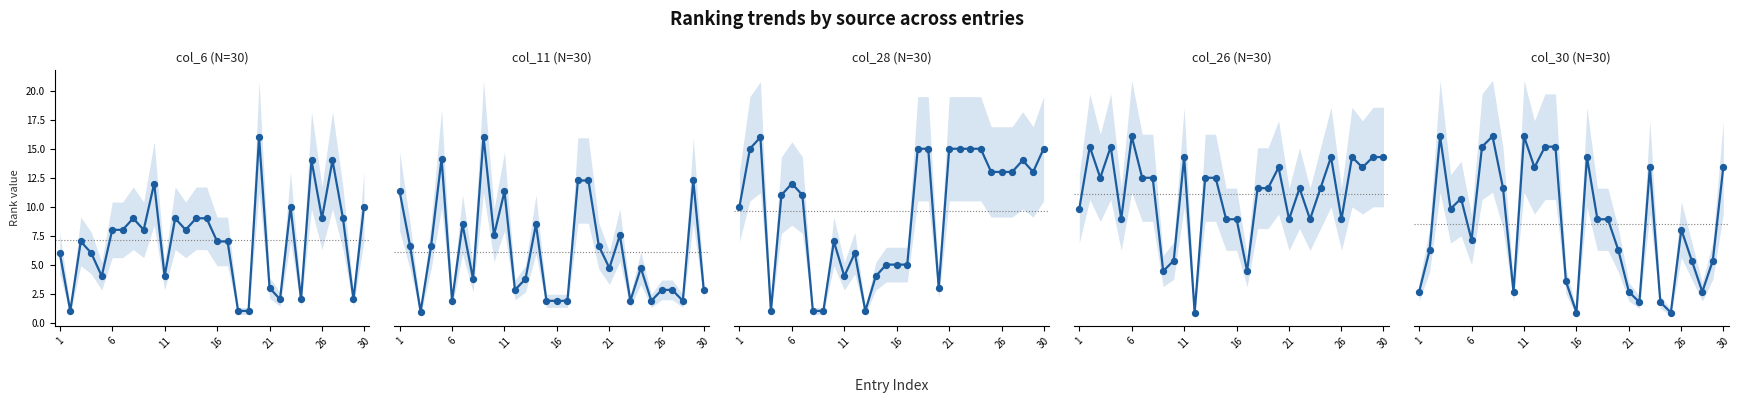

What are all the series names shown in the legend?

col_6, col_11, col_28, col_26, col_30